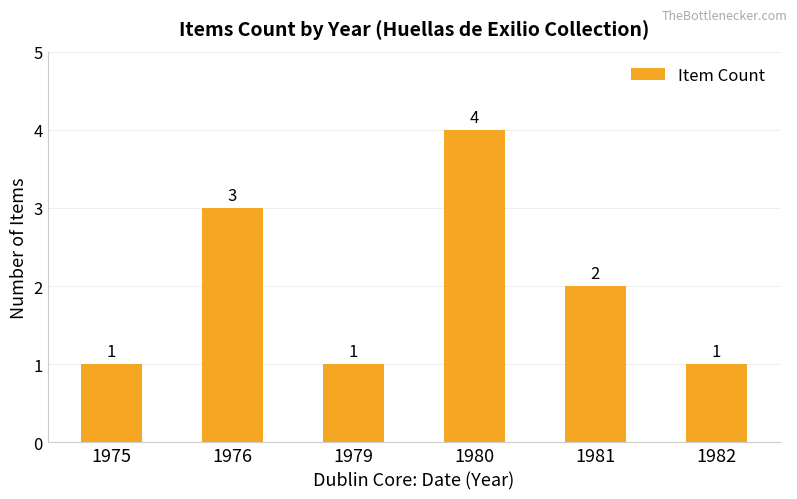

Reading left to right, what are all the values shown in this chart?

1	3	1	4	2	1